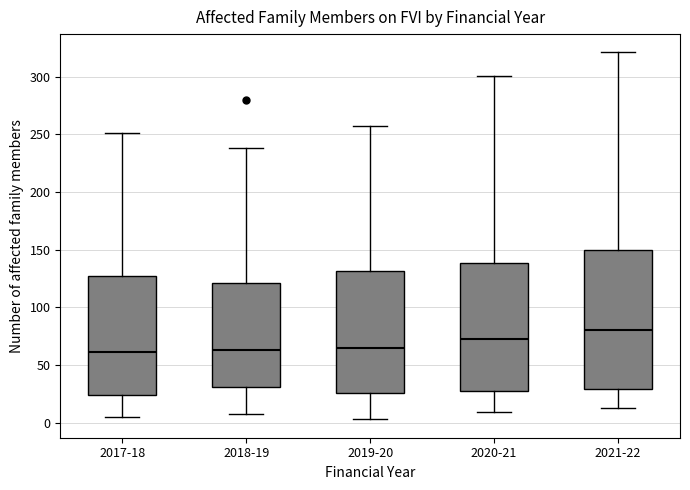

Reading left to right, transcribe this box plot: for each box, give where its median line is, the range the box spans, and where its two whiskers end, as read against the y-axis. The values are not printed on the chart, so give them approximately, as read against the axis.

2017-18: median 60, box 25 to 125, whiskers 5 to 250
2018-19: median 65, box 30 to 120, whiskers 10 to 240
2019-20: median 65, box 25 to 130, whiskers 5 to 255
2020-21: median 75, box 30 to 140, whiskers 10 to 300
2021-22: median 80, box 30 to 150, whiskers 15 to 320